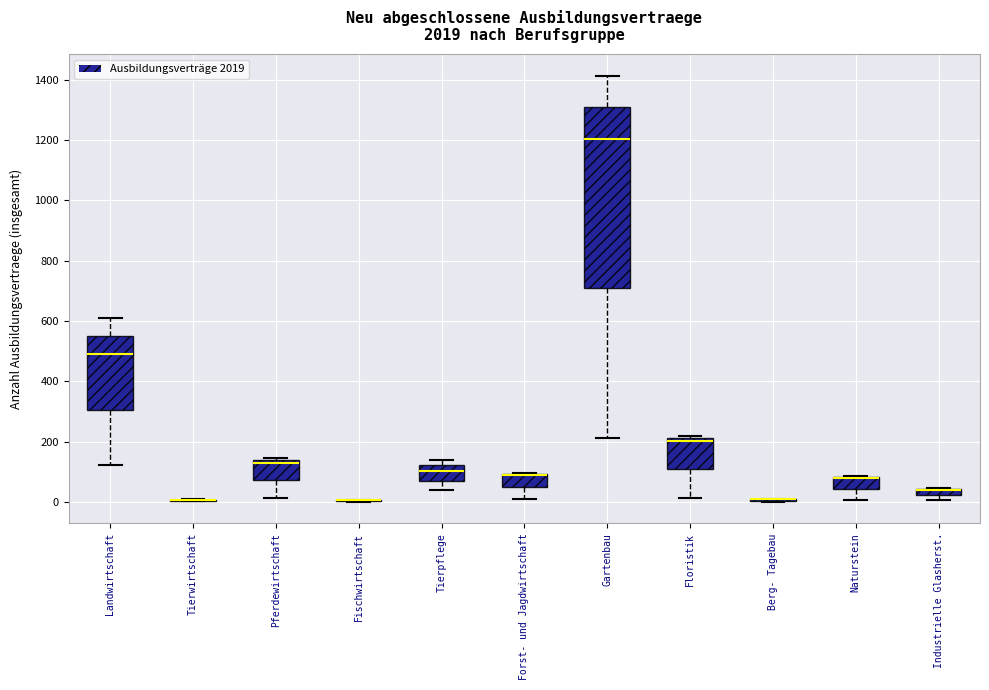

Which box is the tallest, from its lower edge to its upper edge?

Gartenbau